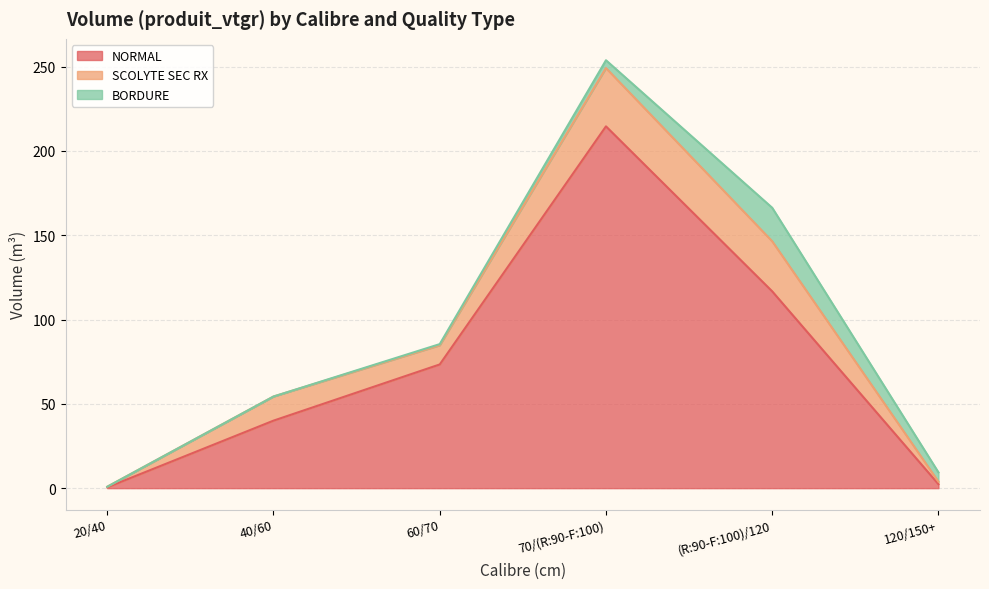

Is the value of BORDURE at 120/150+ greater than the value of SCOLYTE SEC RX at (R:90-F:100)/120?

No